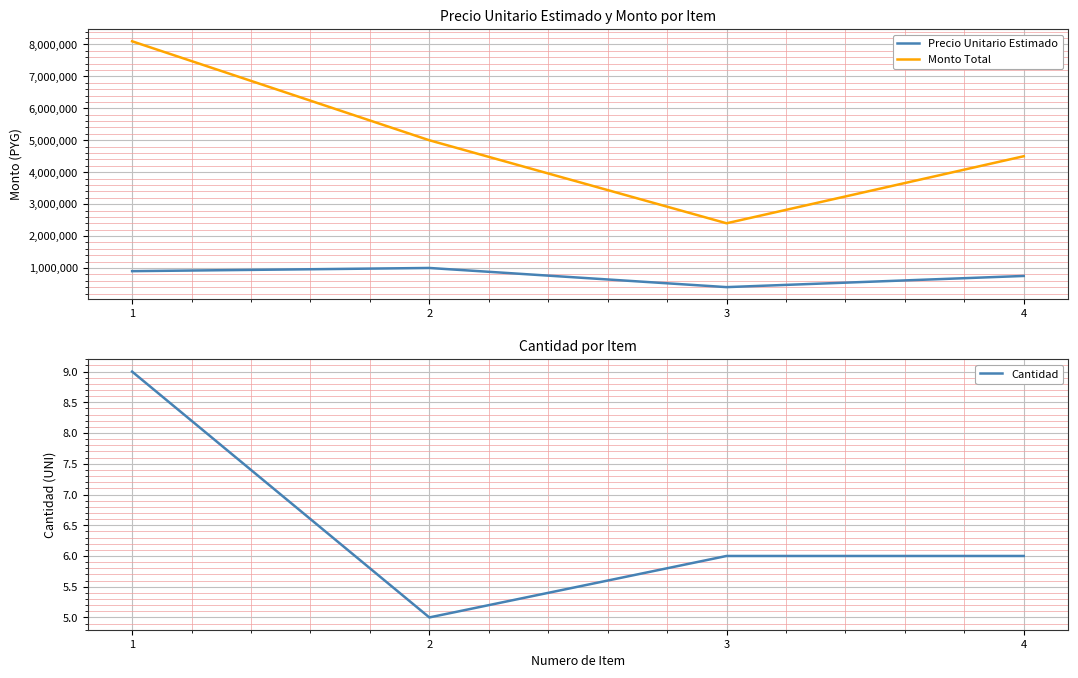

List the series in order of their overall mean, lowest first.

Cantidad, Precio Unitario Estimado, Monto Total